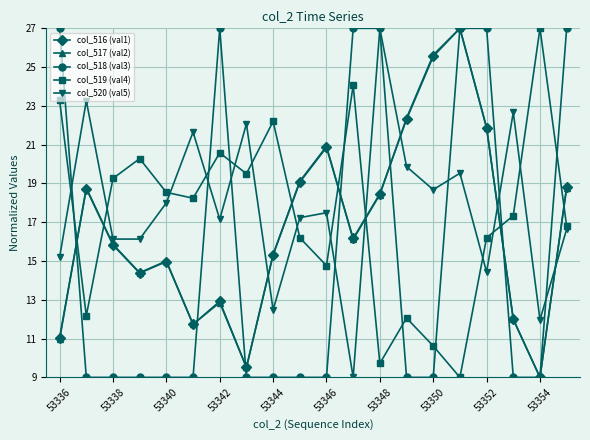

How many lines are shown in the chart?

5